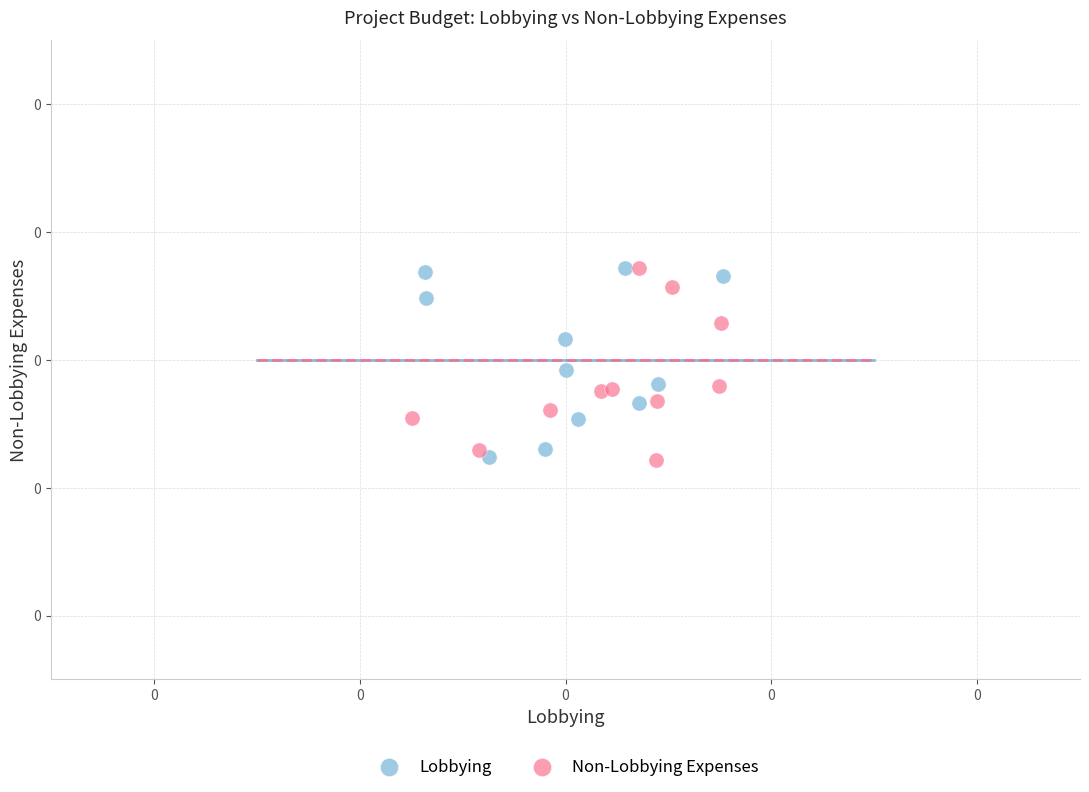

What are all the series names shown in the legend?

Lobbying, Non-Lobbying Expenses